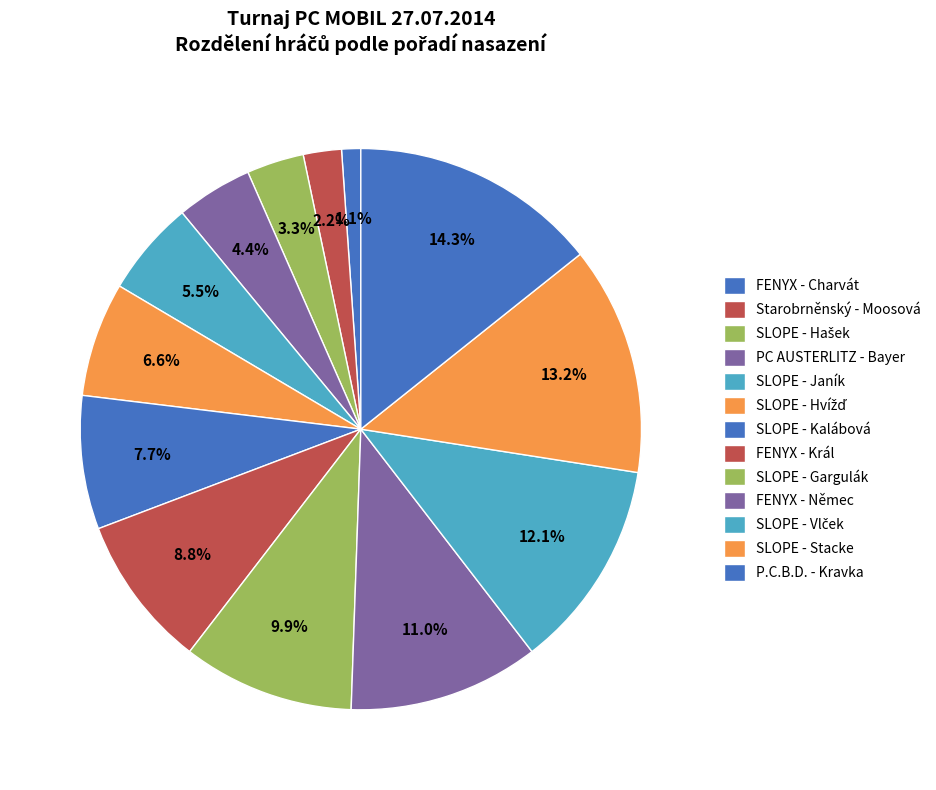

How many segments does this pie chart have?

13